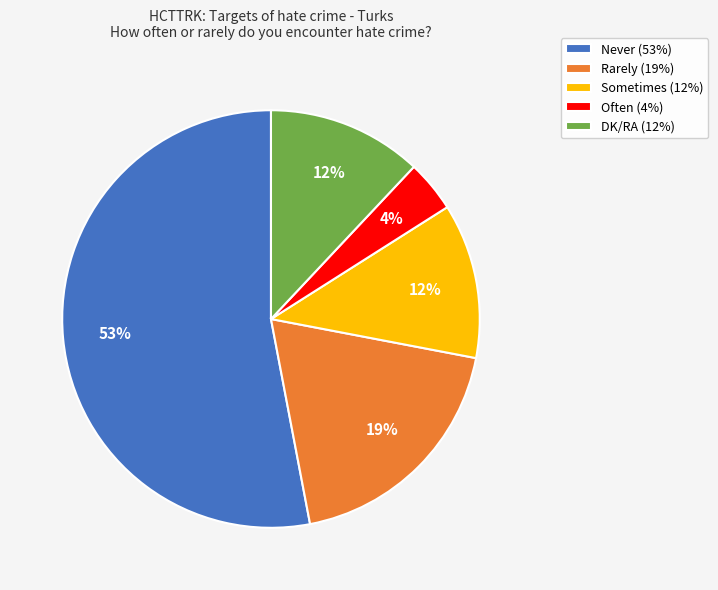

What is the smallest slice in the pie chart?

Often